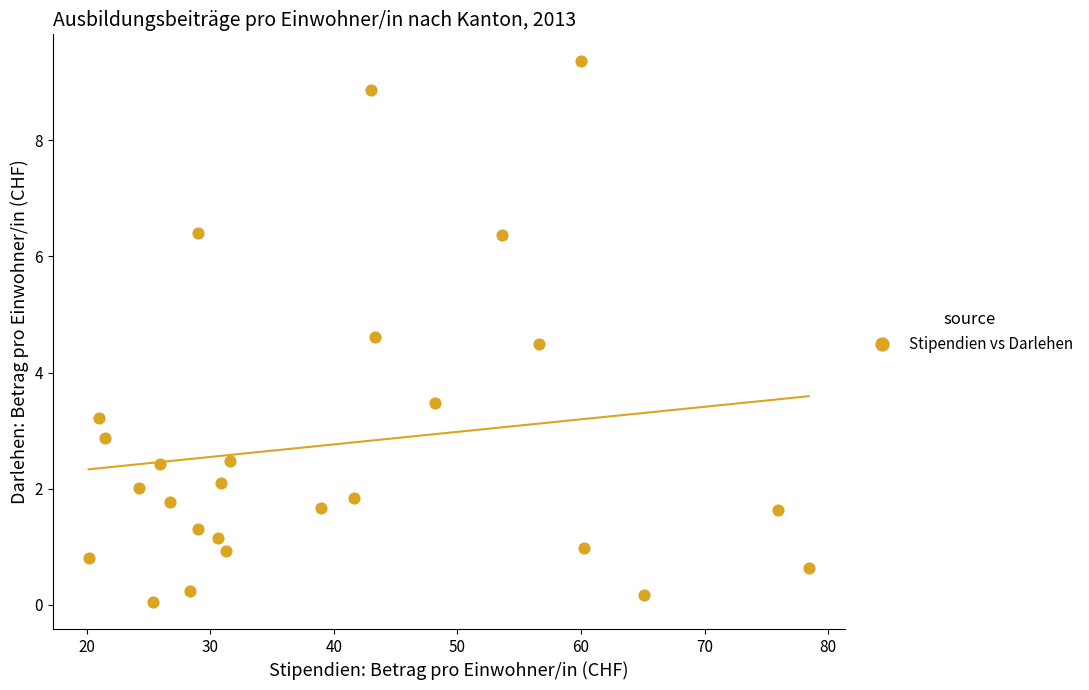

What is the range of Y values (max minus min)?

9.3